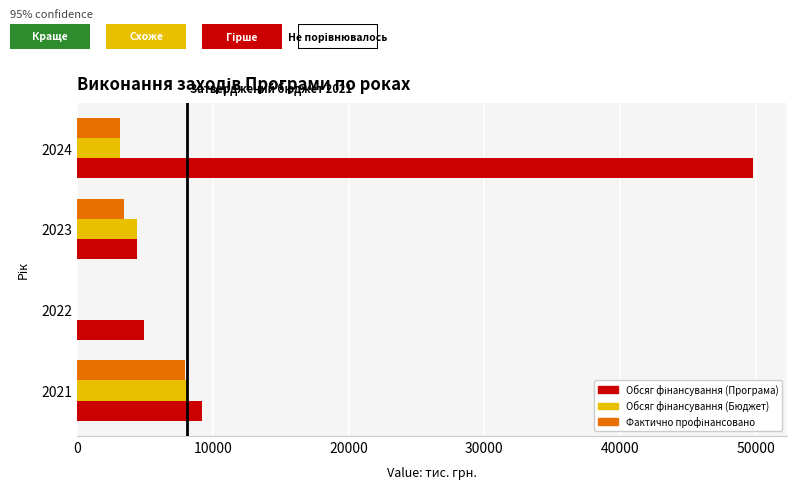

What is the total value across all series at 2021?

25265.5